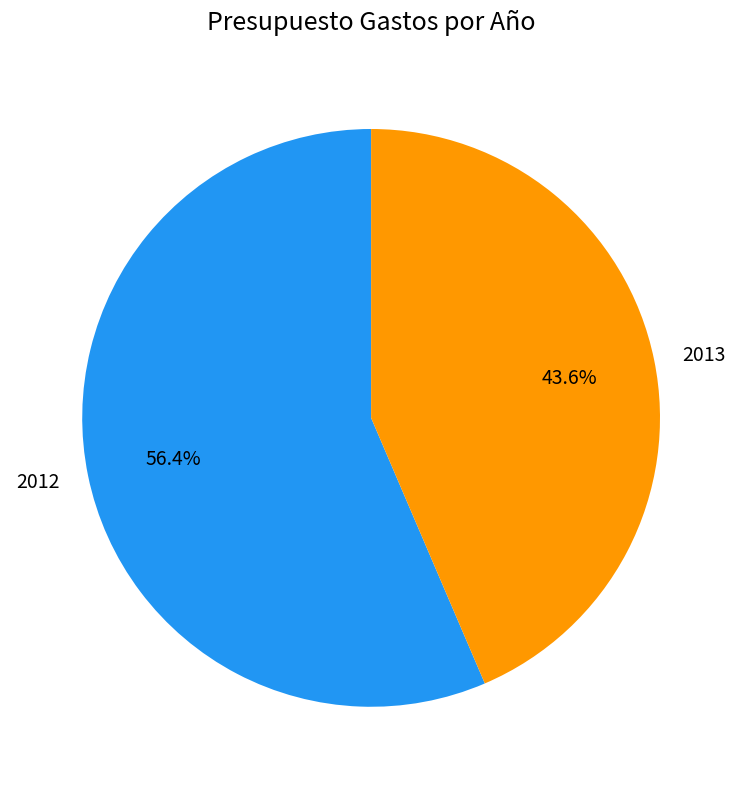

How many slices are in this pie chart?

2